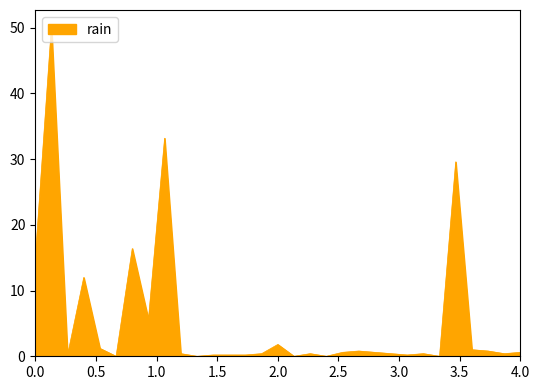

What is the greatest value displayed?

50.2